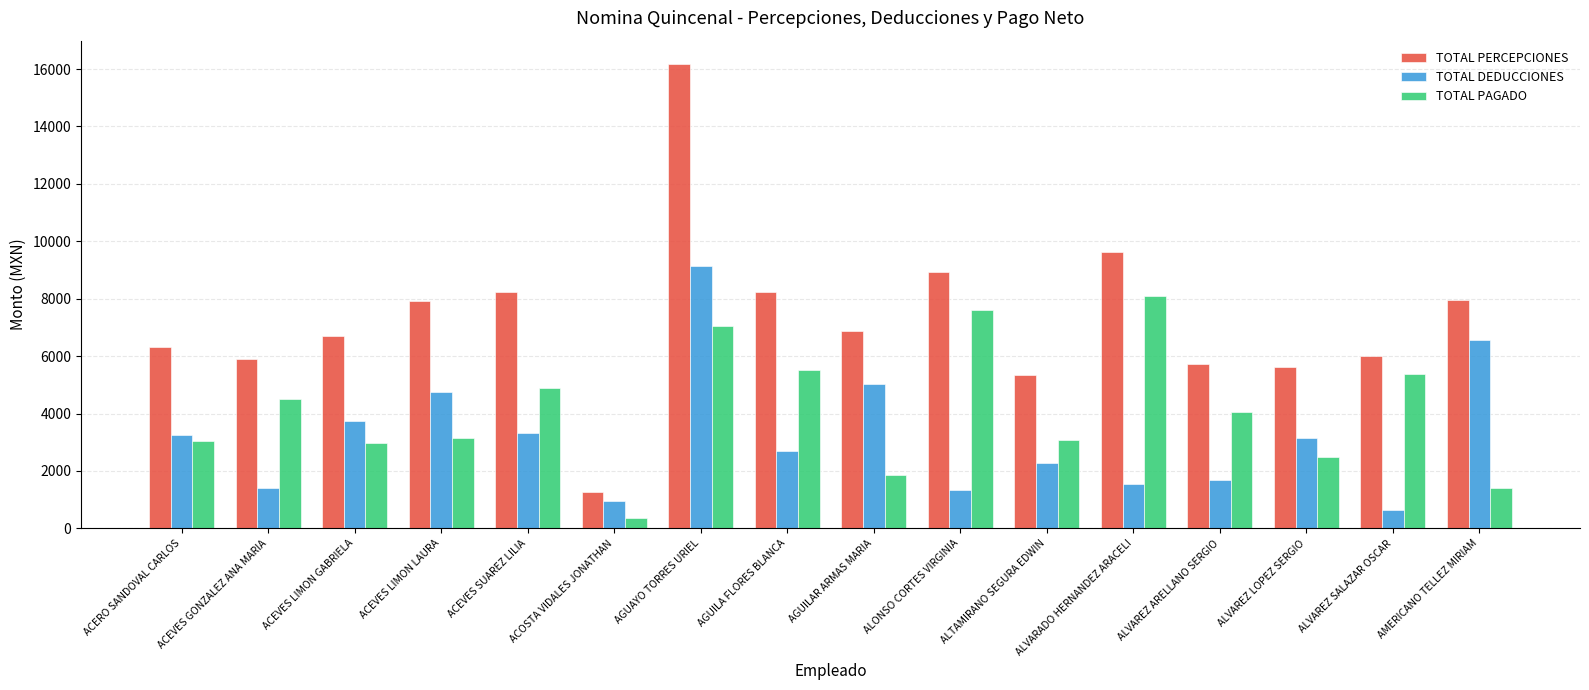

Which series has the widest spread of values?

TOTAL PERCEPCIONES